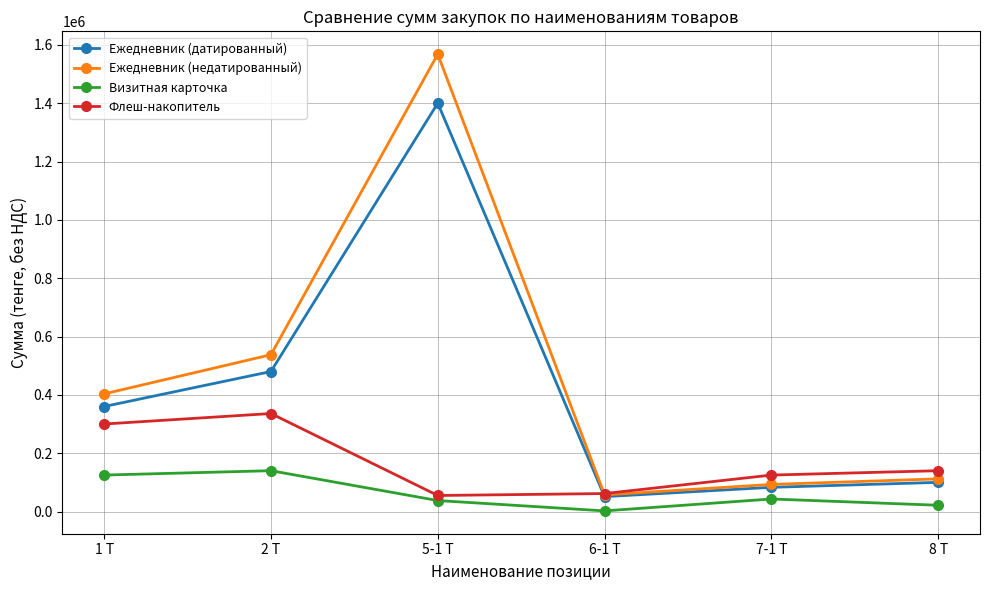

What is the highest value of the Ежедневник (недатированный) series?

1568000